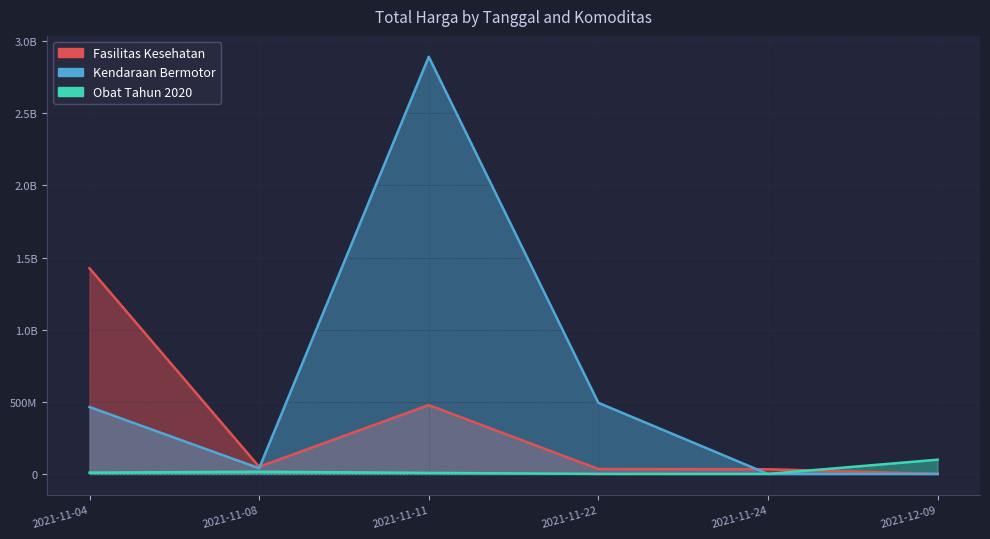

List the labels in order of Kendaraan Bermotor value, smallest first.

2021-11-24, 2021-12-09, 2021-11-08, 2021-11-04, 2021-11-22, 2021-11-11